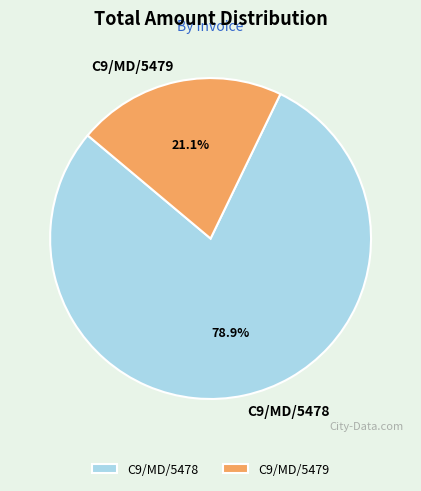

To the nearest percent, what portion does C9/MD/5479 represent?

21%